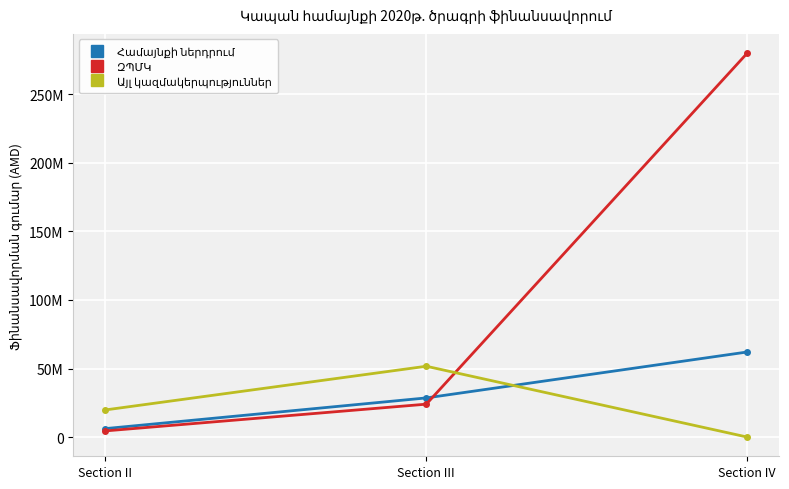

Is this an area chart (filled region under the line)?

No